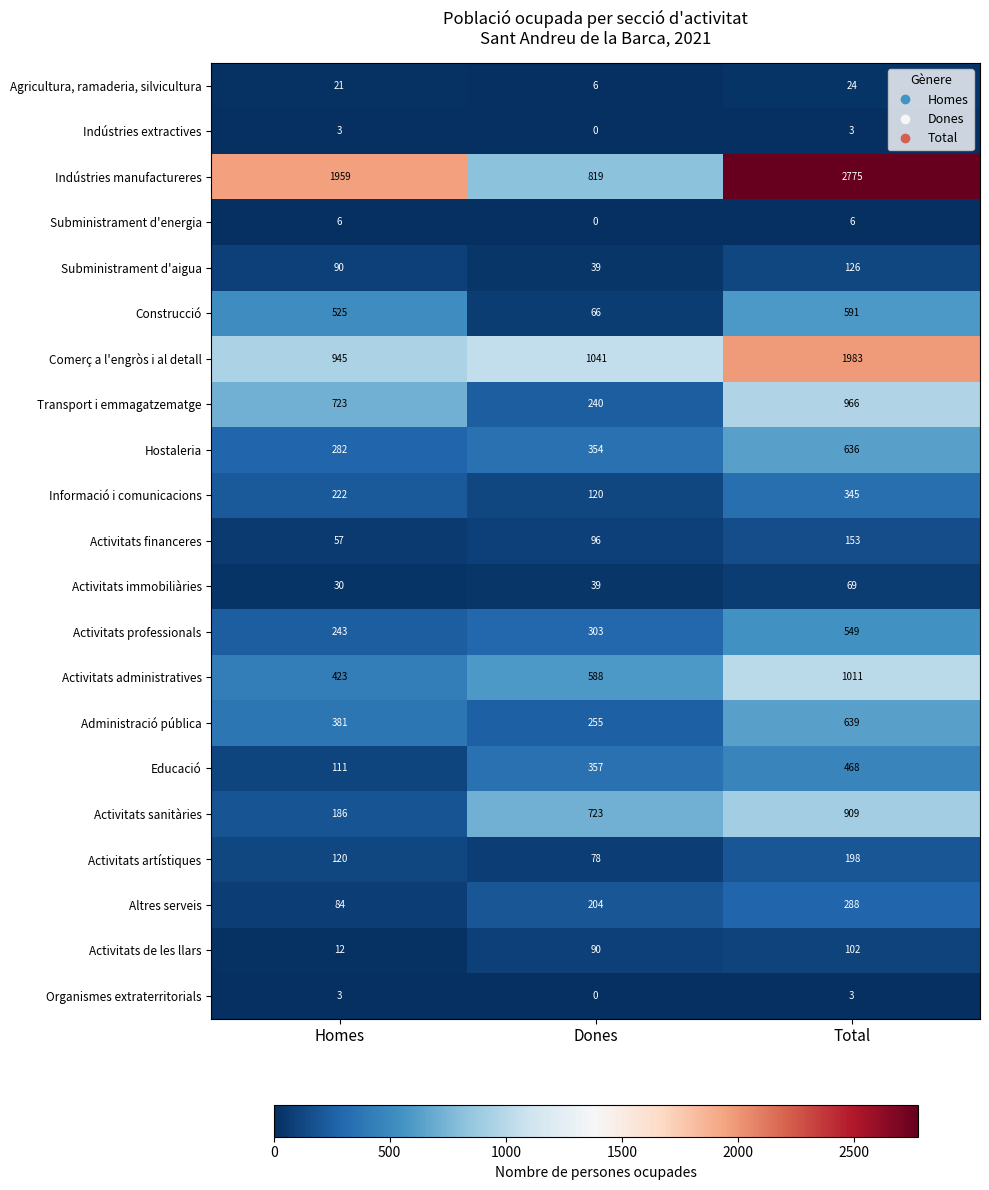

What is the difference between the maximum and minimum values in the Organismes extraterritorials series?

3